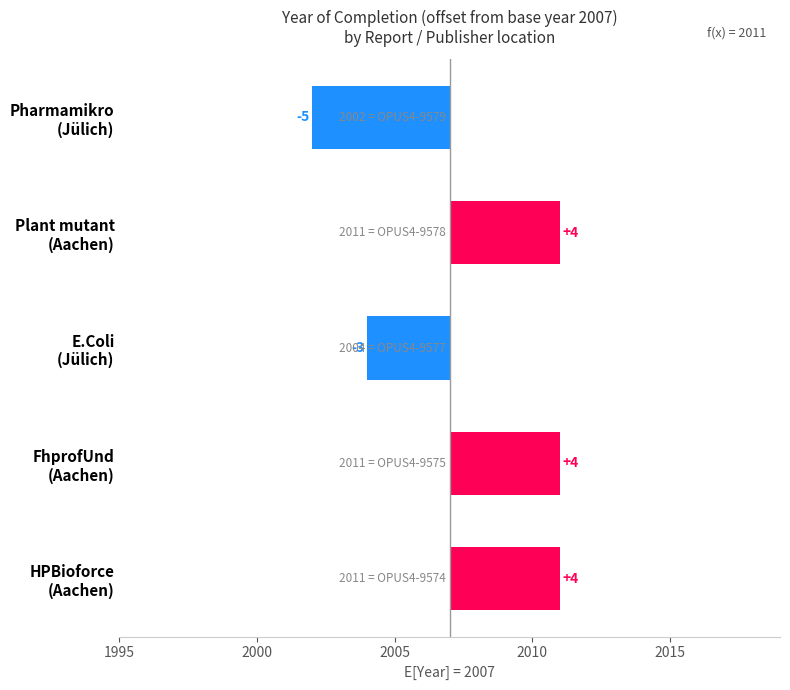

How many values are between -3 and 4?

4